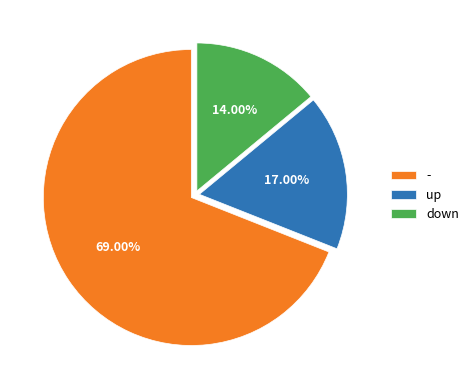

To the nearest percent, what is the difference between the - and up slice percentages?

52%